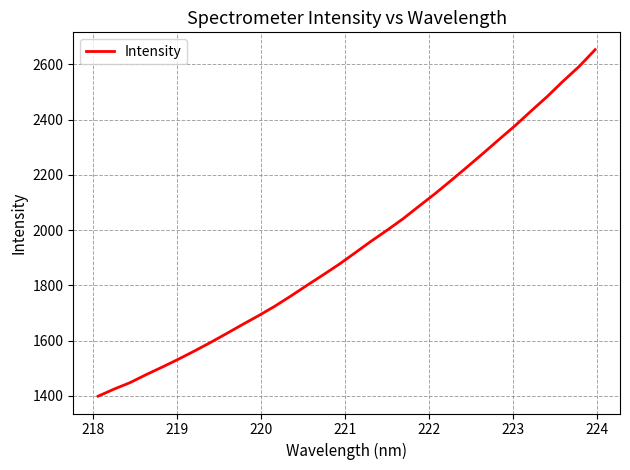

What is the smallest value displayed?

1398.9